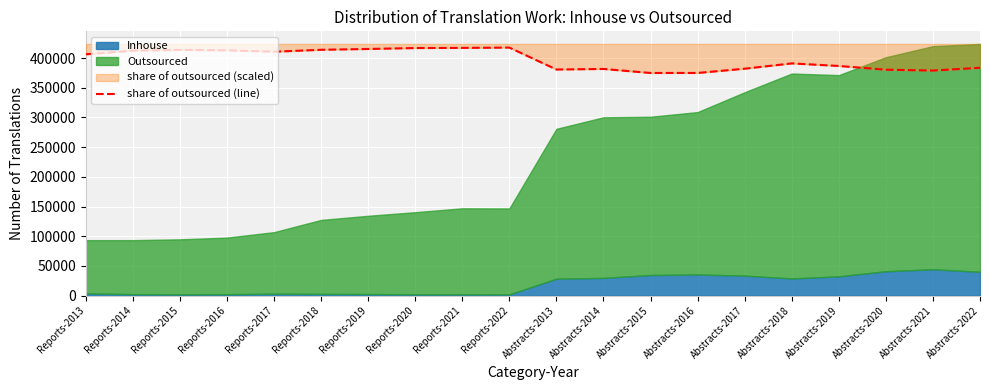

Where does the data first go above 406256?

Reports-2013